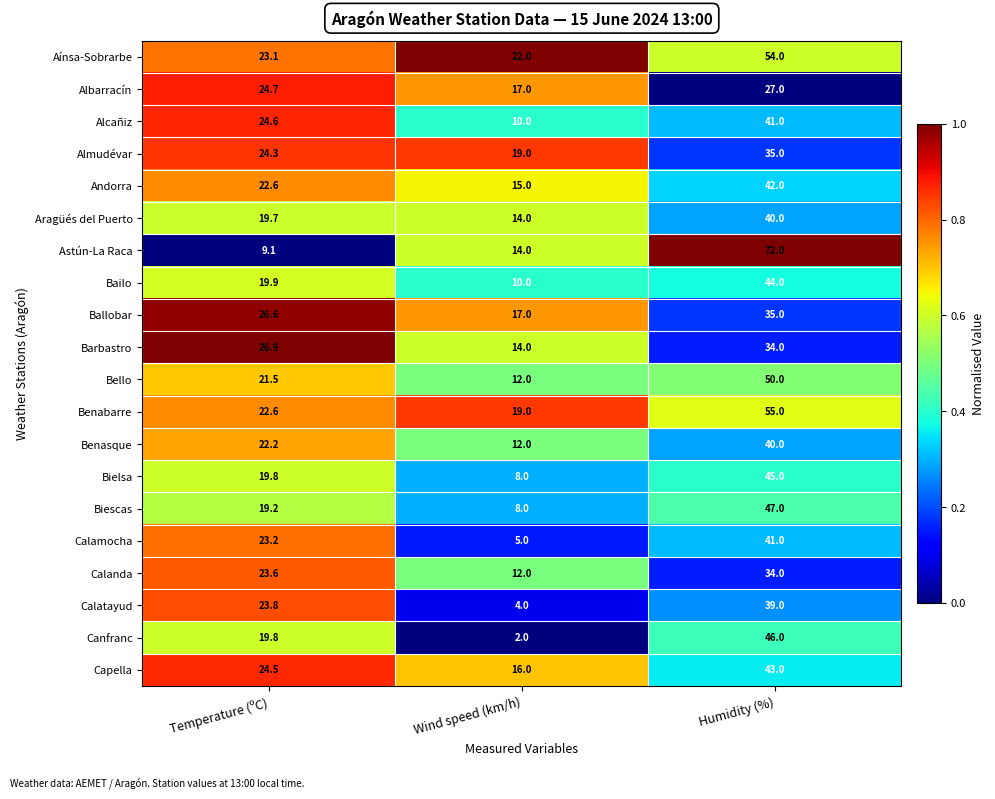

The Barbastro series shows 26.9 at Temperature (ºC). True or false?

True